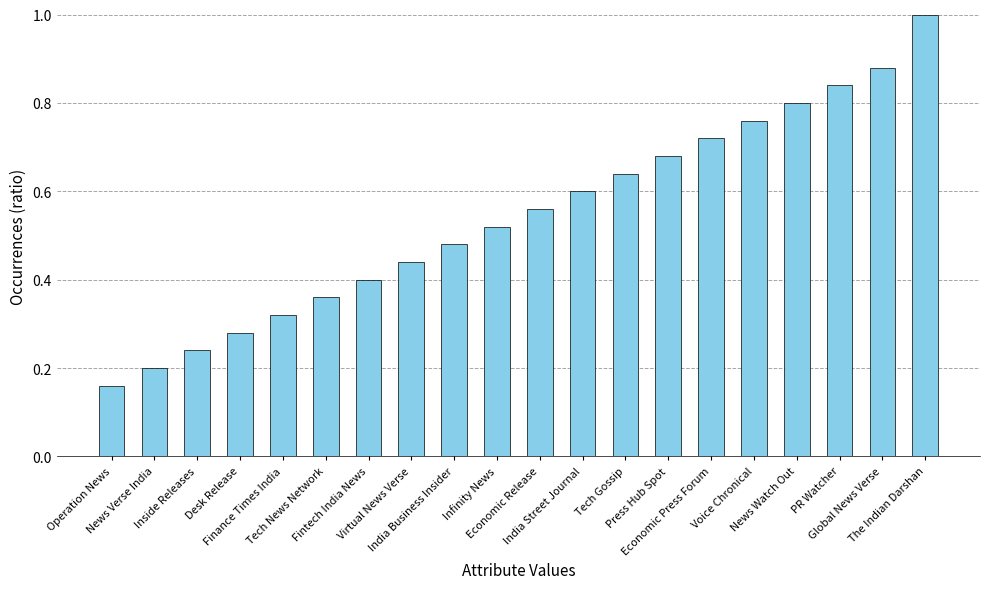

The value at Global News Verse is 1.6. True or false?

False